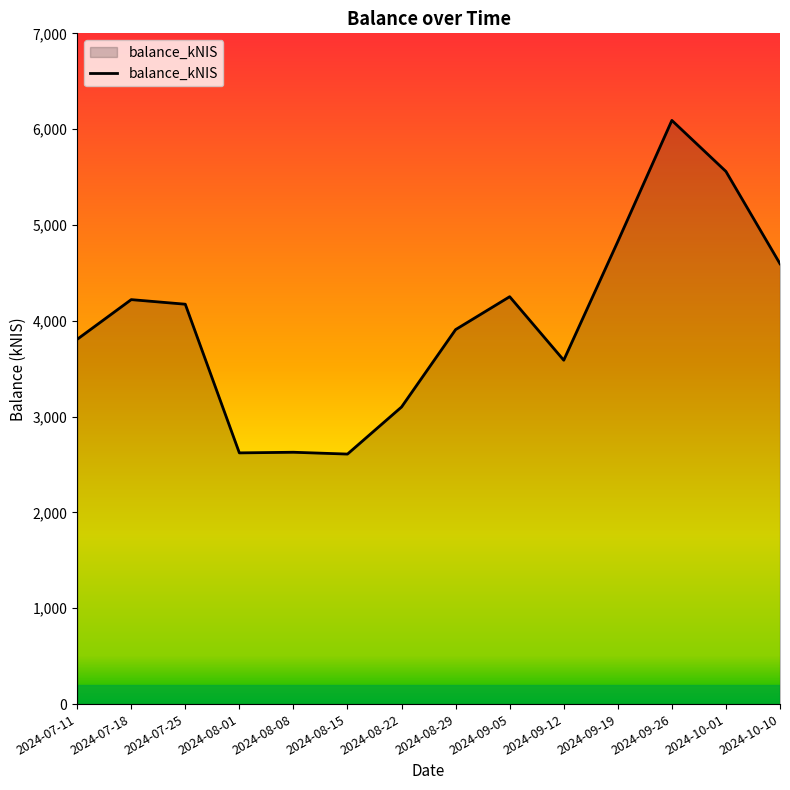

Approximately how many times larger is the value at 2024-09-05 compared to 2024-09-26?

0.7